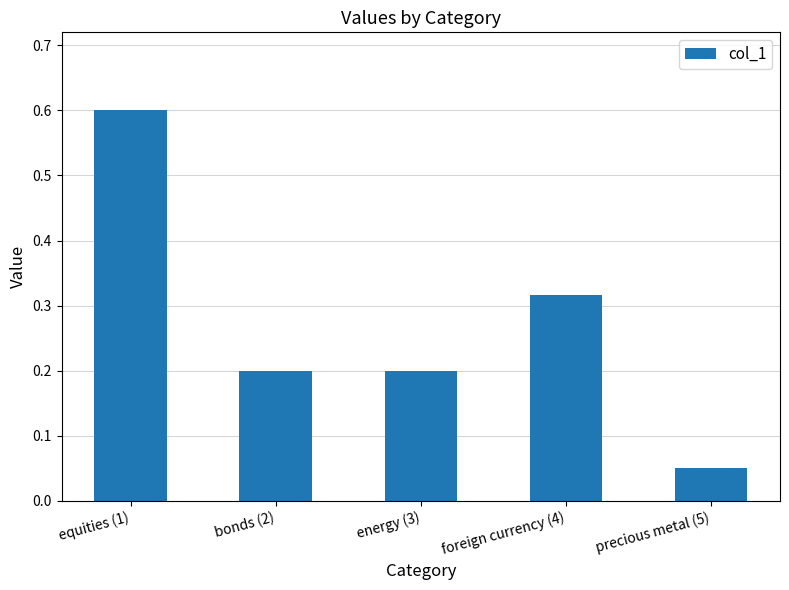

How many categories are shown in the chart?

5